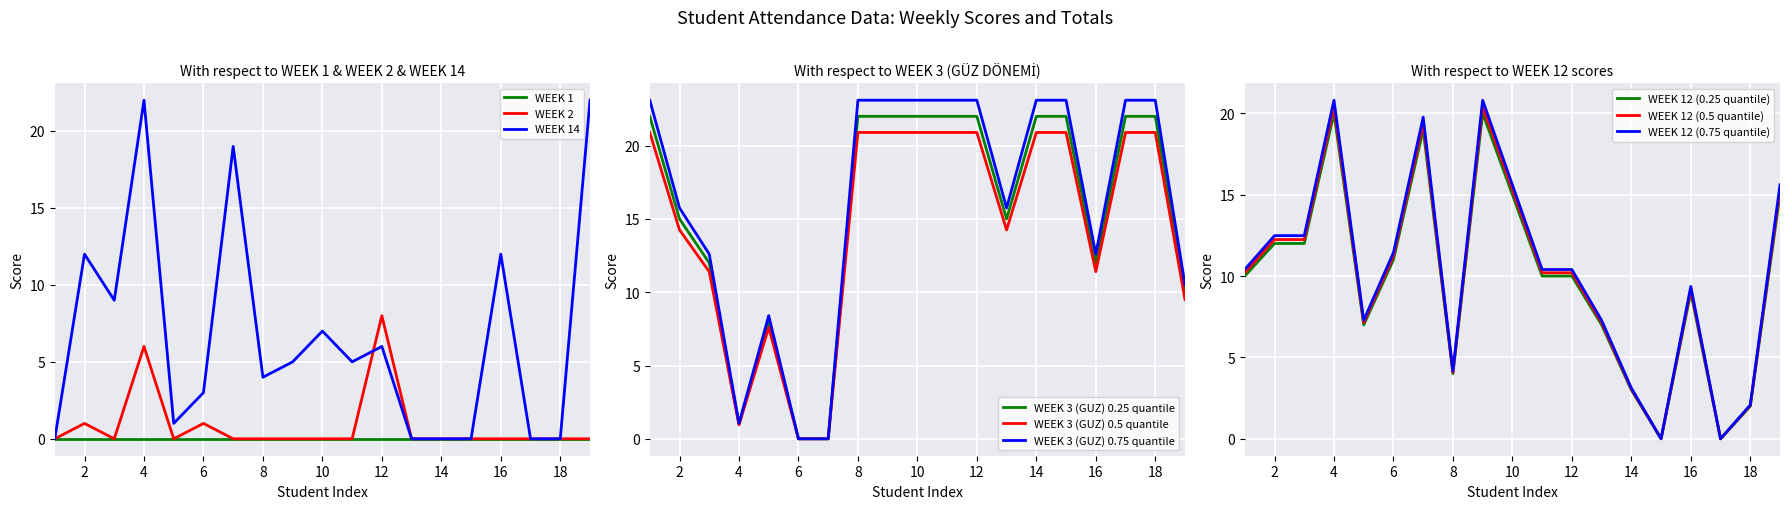

True or false: WEEK 1 has a value of 0 at 6.

True